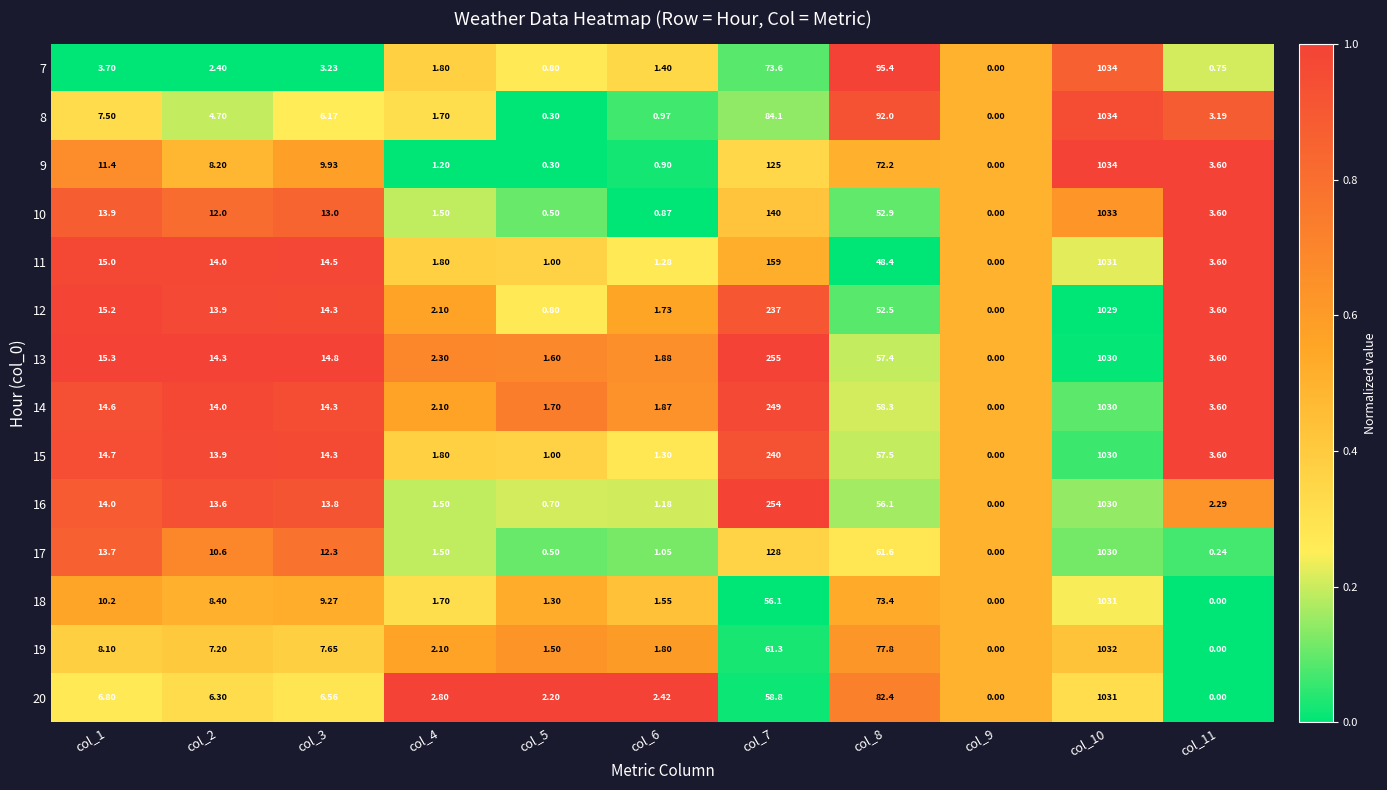

Is the value of 9 at col_7 greater than the value of 18 at col_5?

Yes